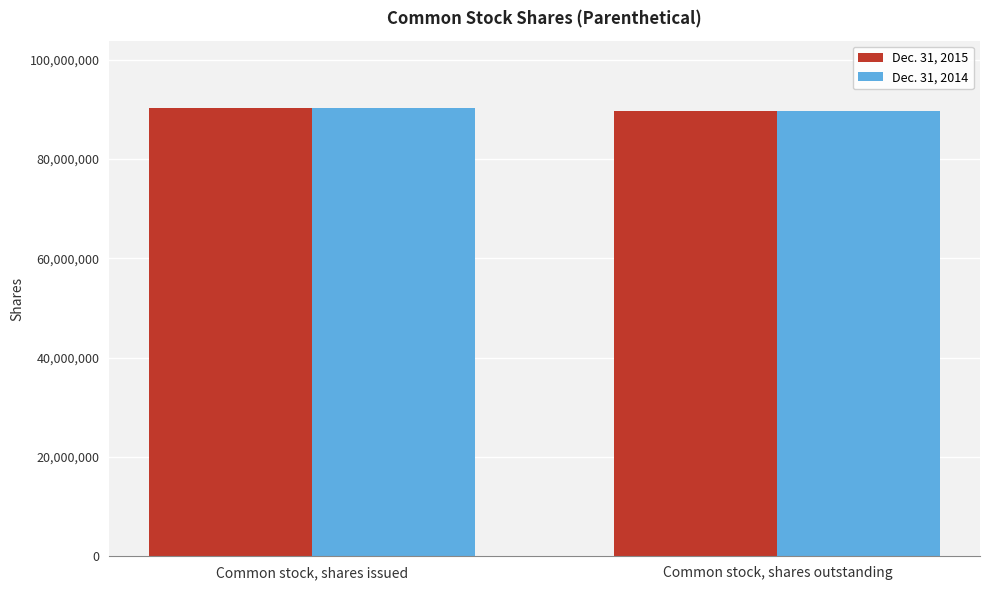

Reading right to left, what are all the values shown in this chart?

Dec. 31, 2015: 89621655	90288323
Dec. 31, 2014: 89621655	90288323